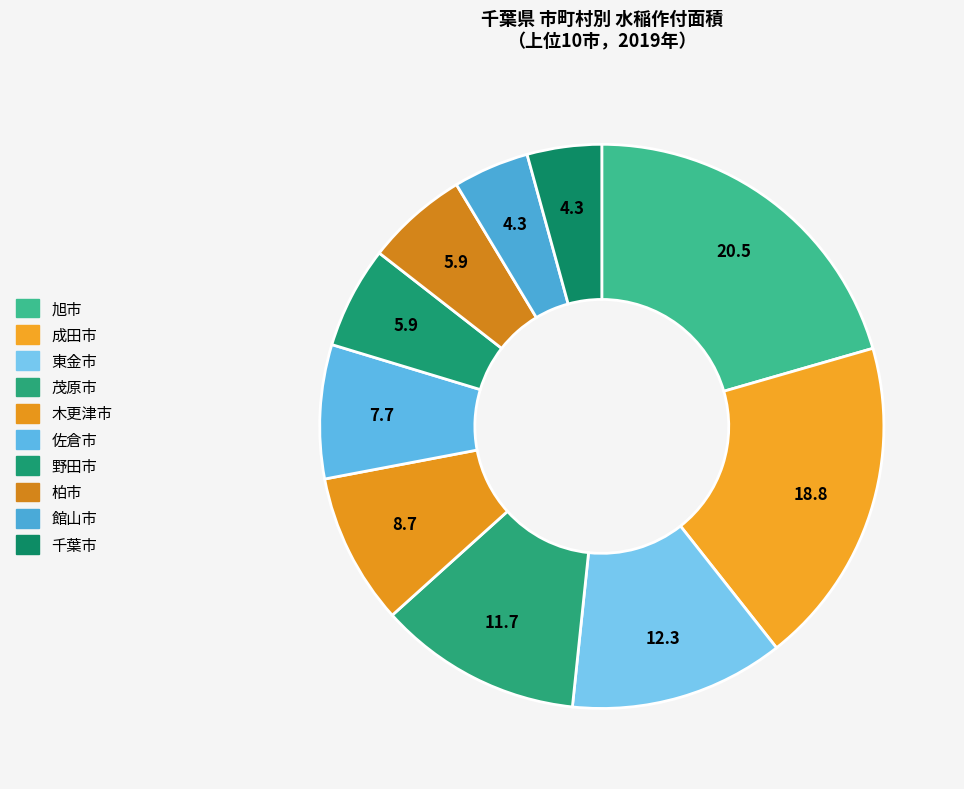

Count the number of slices in the pie.

10